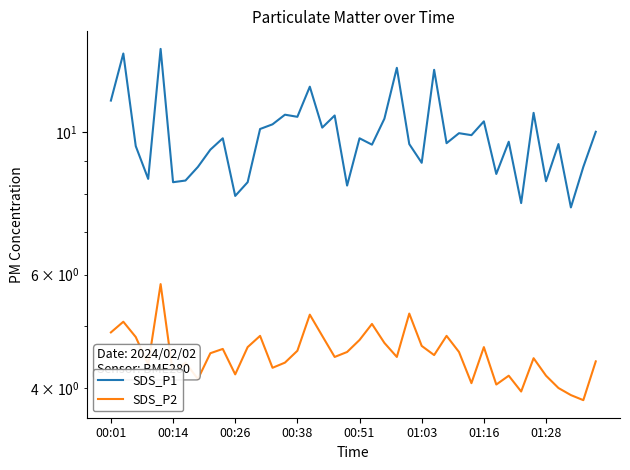

List the series in order of their overall mean, highest first.

SDS_P1, SDS_P2